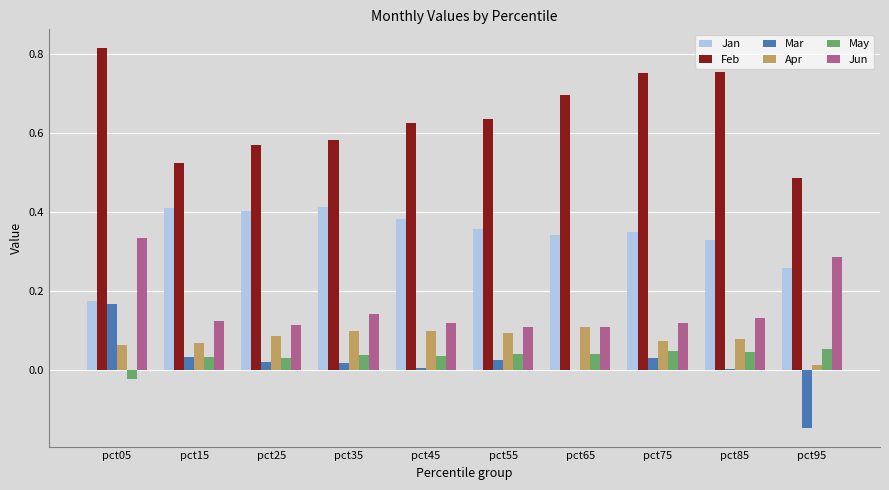

Which series has the largest total across all categories?

Feb